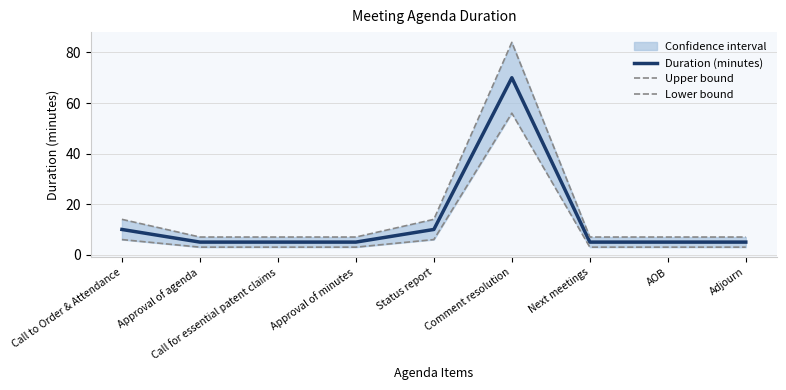

True or false: Duration (minutes) has a value of 98 at Comment resolution.

False